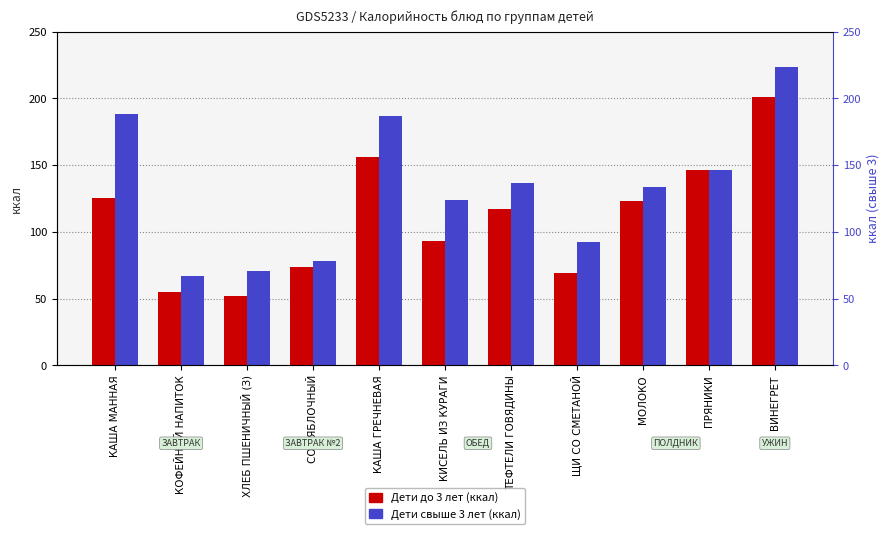

Reading left to right, extract all data points from this chart.

Дети до 3 лет (ккал): КАША МАННАЯ=125.5	КОФЕЙНЫЙ НАПИТОК=55.0	ХЛЕБ ПШЕНИЧНЫЙ (З)=51.7	СОК ЯБЛОЧНЫЙ=73.6	КАША ГРЕЧНЕВАЯ=155.8	КИСЕЛЬ ИЗ КУРАГИ=93.0	ТЕФТЕЛИ ГОВЯДИНЫ=117.1	ЩИ СО СМЕТАНОЙ=69.2	МОЛОКО=123.0	ПРЯНИКИ=146.4	ВИНЕГРЕТ=201.0
Дети свыше 3 лет (ккал): КАША МАННАЯ=188.3	КОФЕЙНЫЙ НАПИТОК=66.8	ХЛЕБ ПШЕНИЧНЫЙ (З)=70.5	СОК ЯБЛОЧНЫЙ=78.2	КАША ГРЕЧНЕВАЯ=187.0	КИСЕЛЬ ИЗ КУРАГИ=124.0	ТЕФТЕЛИ ГОВЯДИНЫ=136.6	ЩИ СО СМЕТАНОЙ=92.2	МОЛОКО=133.8	ПРЯНИКИ=146.4	ВИНЕГРЕТ=223.3